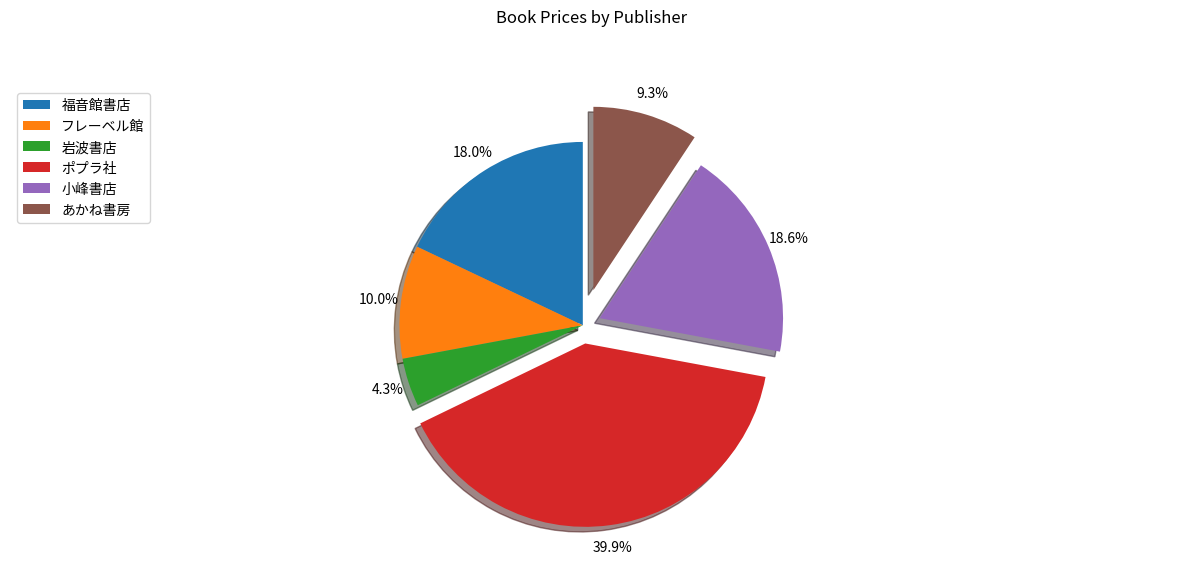

True or false: あかね書房 accounts for 9% of the total.

True